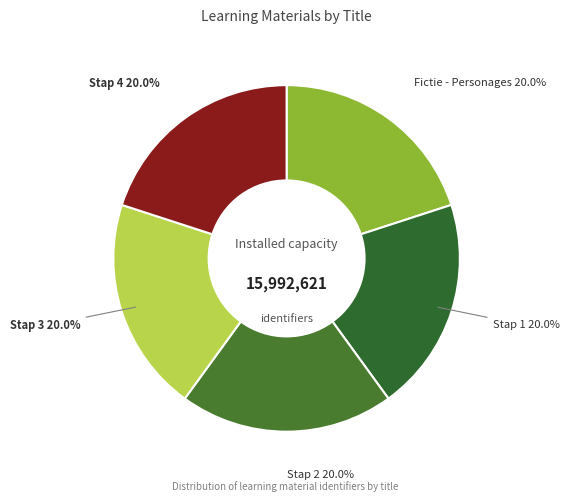

Does any single category account for the majority?

No